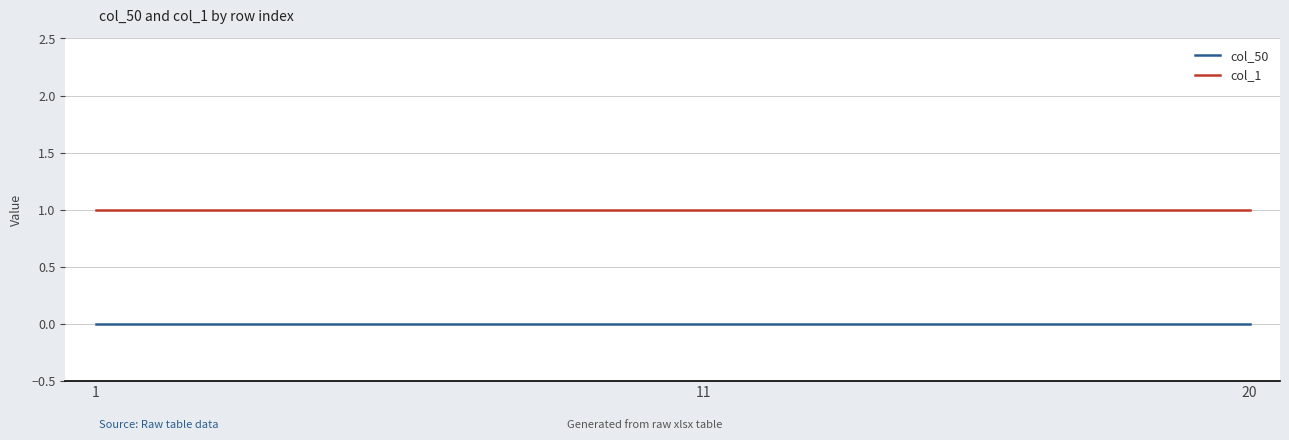

True or false: col_1 and col_50 intersect in this chart.

False